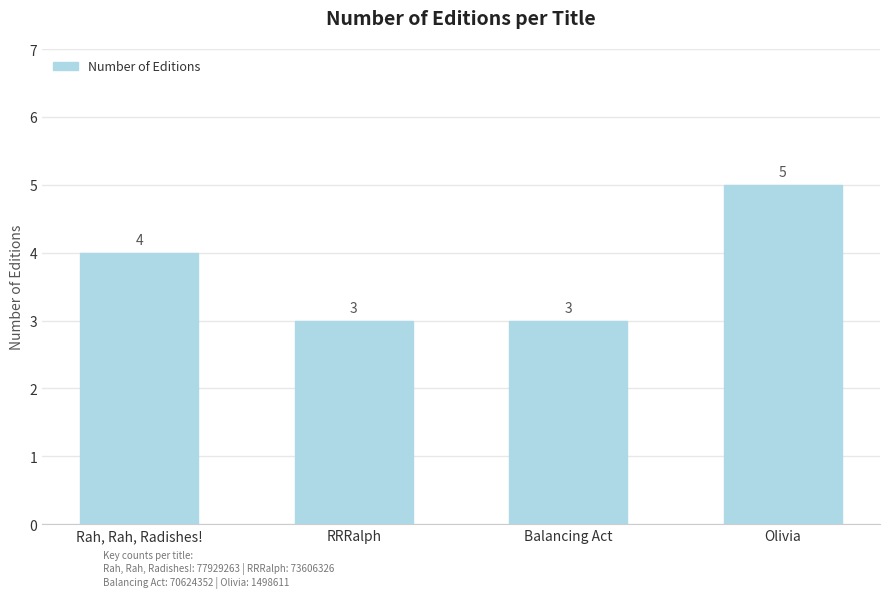

What is the label of the 3rd bar from the left?

Balancing Act